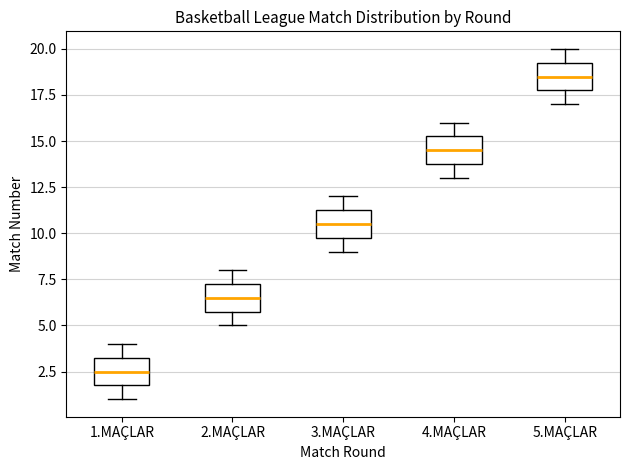

Which box's median line is the highest?

5.MAÇLAR